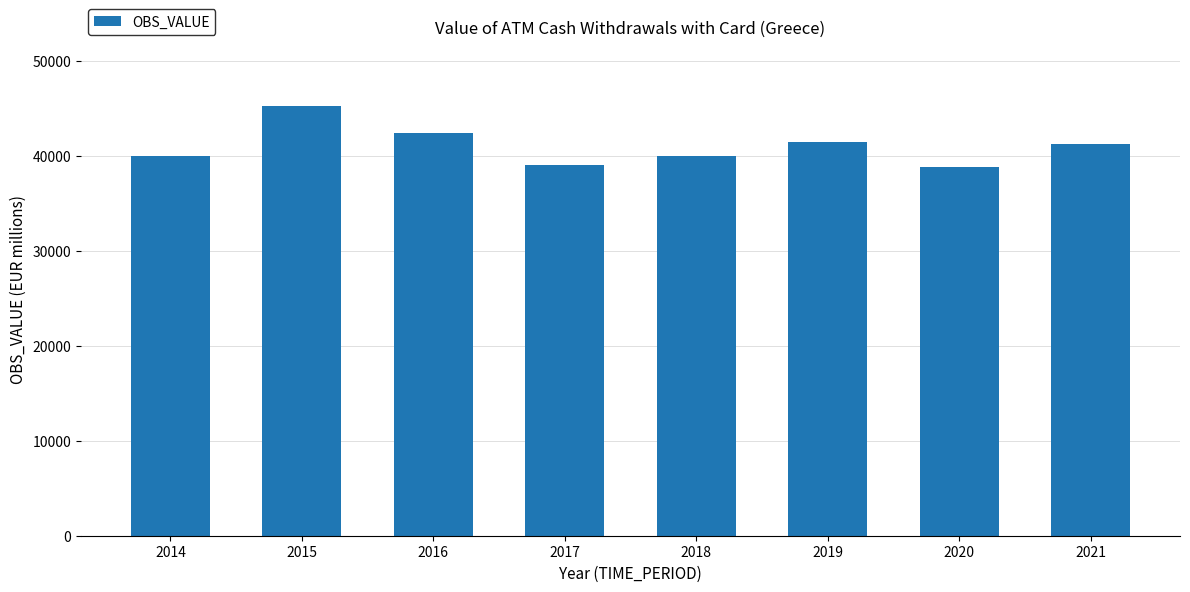

What is the difference between the maximum and second lowest values?

6124.5